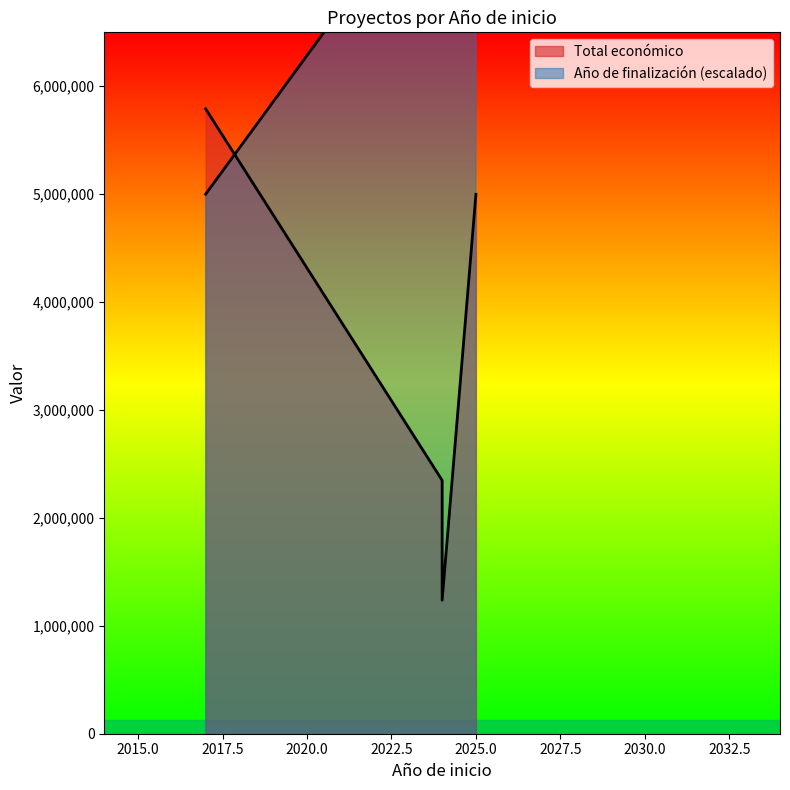

What is the minimum value for Año de finalización?

2025